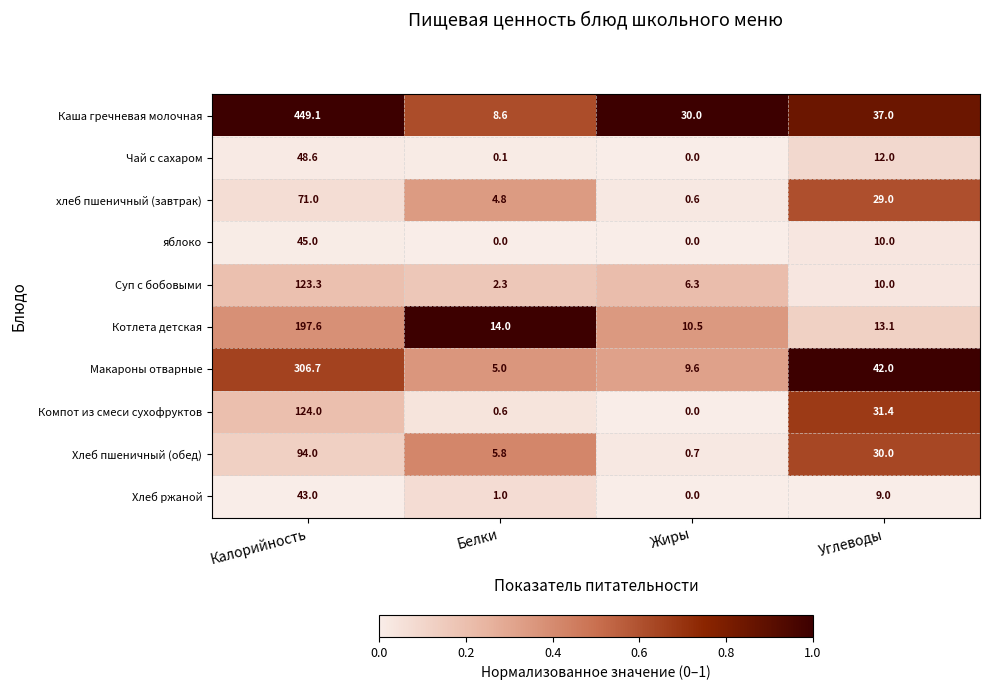

What value does the Макароны отварные series have at Калорийность?

306.7